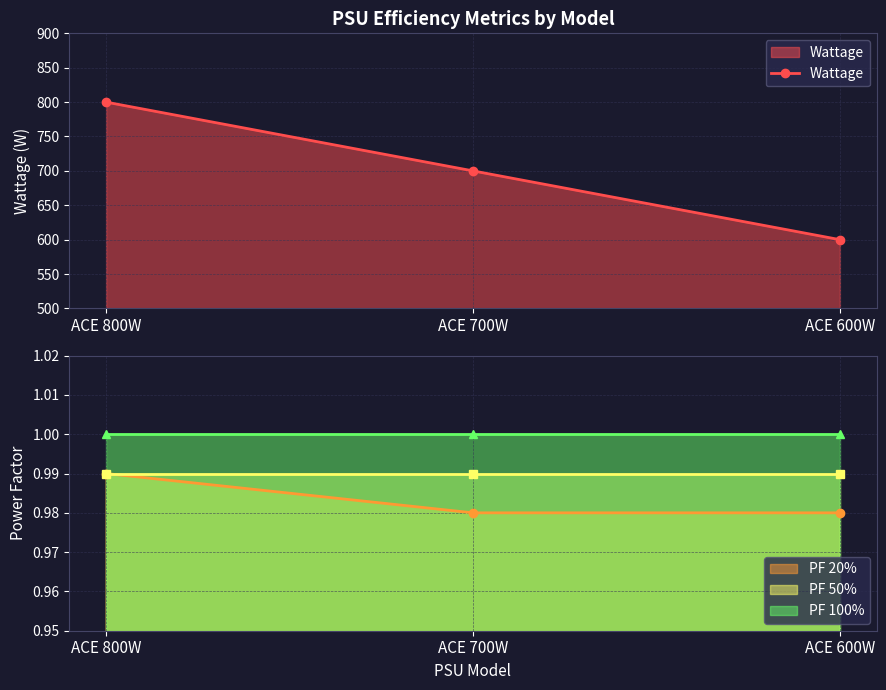

Count the number of categories in the chart.

3